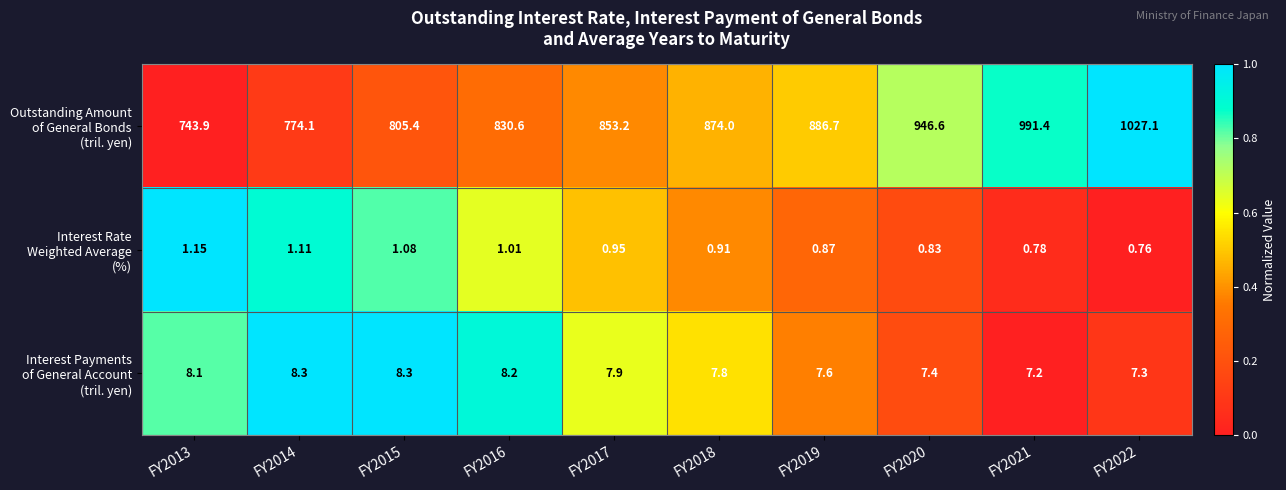

How many series are shown in this chart?

3